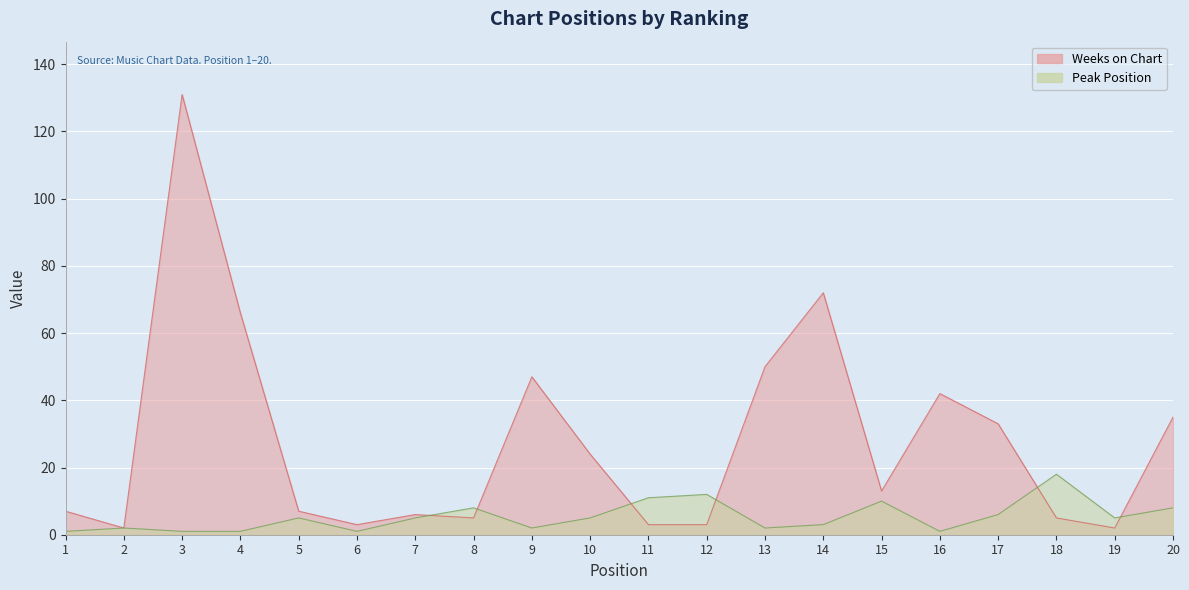

Rank the series at 8 from lowest to highest value.

Weeks on Chart, Peak Position